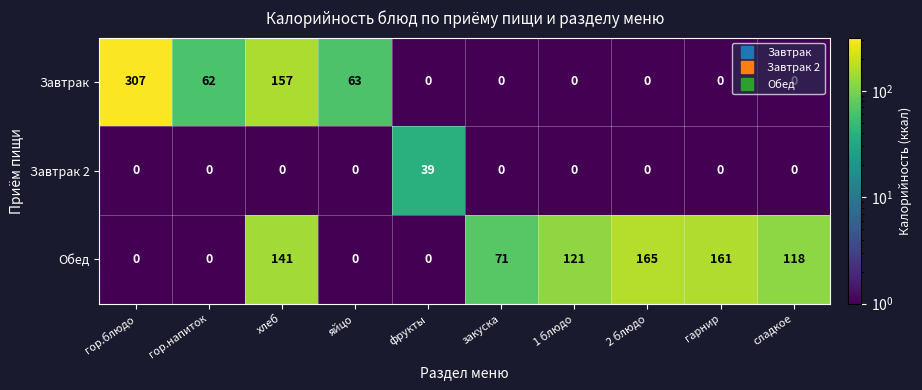

True or false: Обед has a value of 80 at яйцо.

False